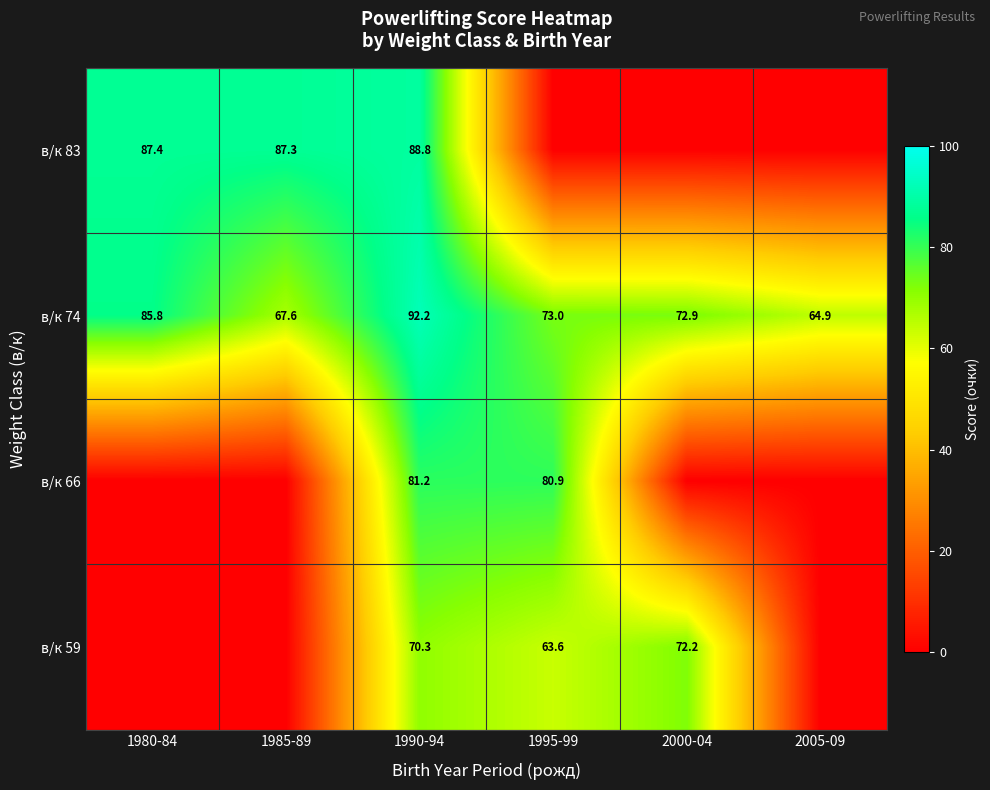

What is the maximum value for в/к 74?

92.2